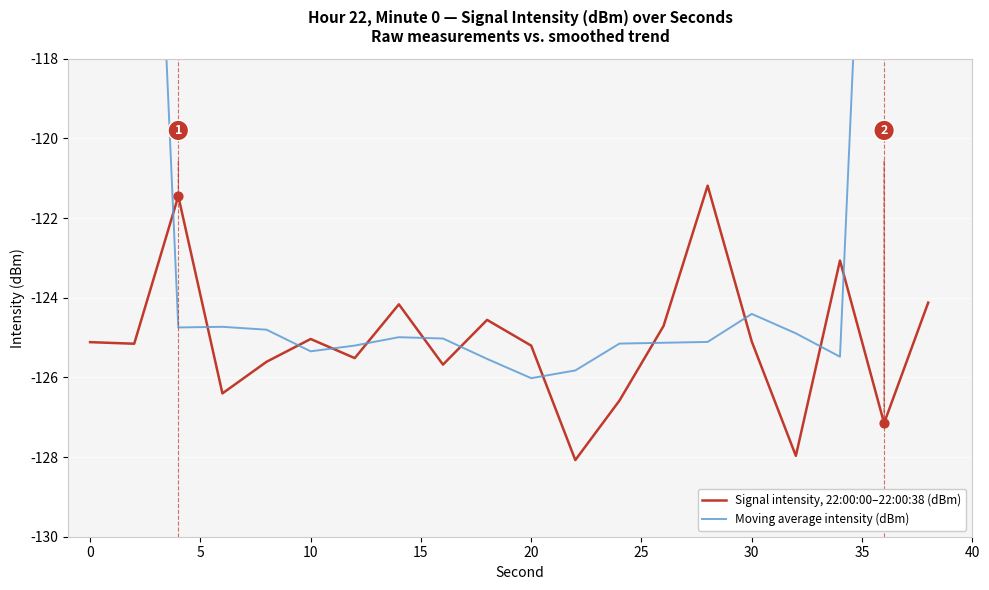

The value of Signal intensity, 22:00:00–22:00:38 (dBm) at 0 is -203.4. True or false?

False